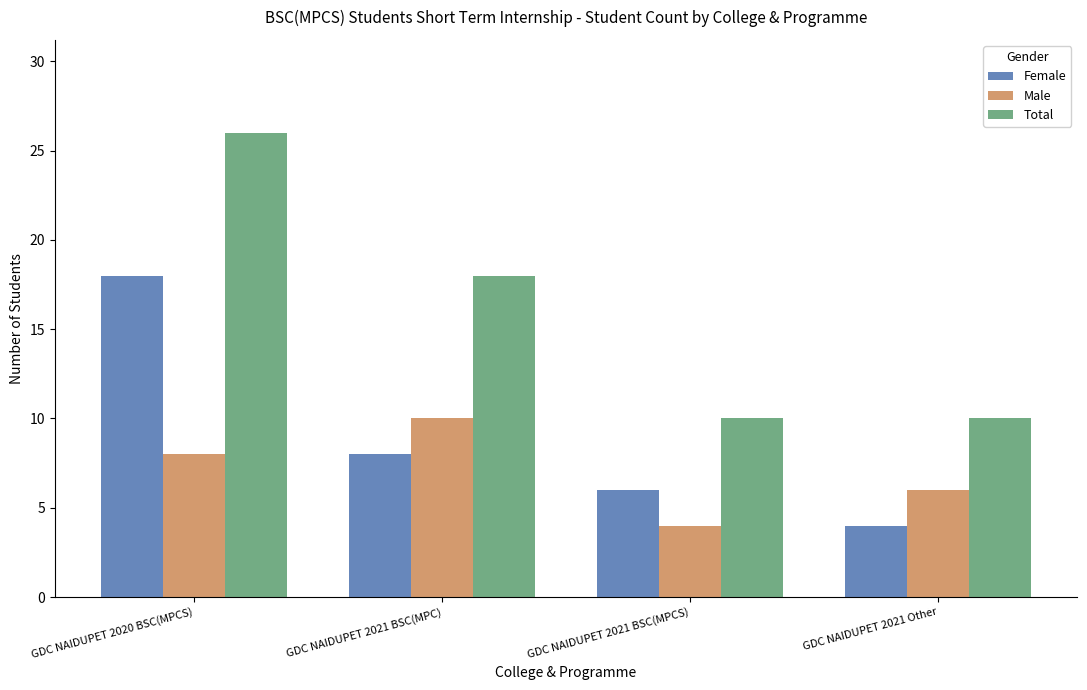

Where does the Total series first go above 18?

GDC NAIDUPET 2020 BSC(MPCS)